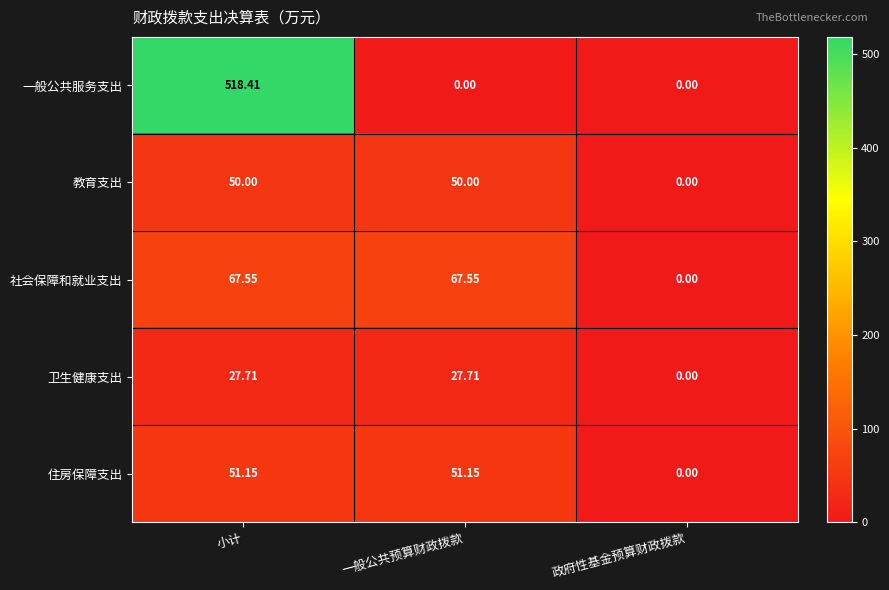

Which series has the largest total across all categories?

一般公共服务支出